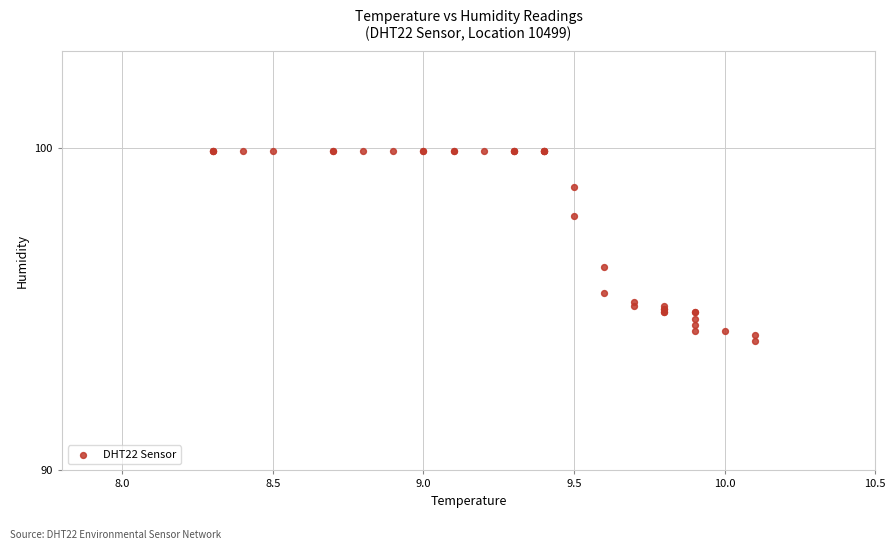

What Y value in the scatter plot is closest to 96?

96.3